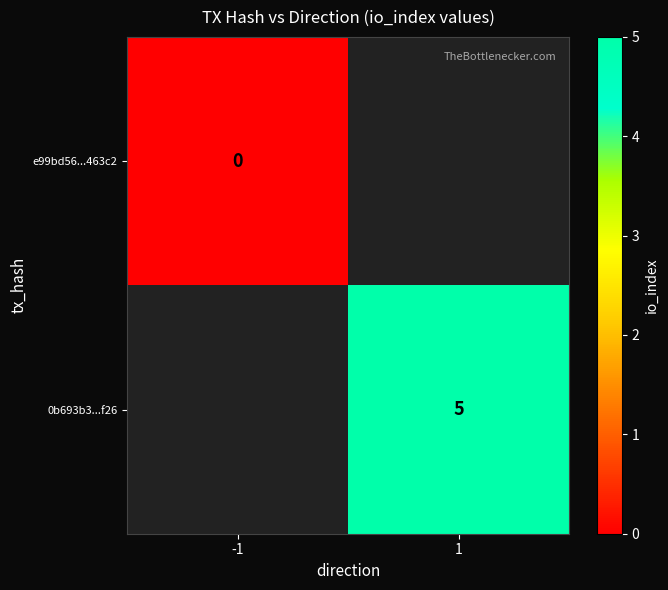

The 0b693b3...f26 series shows 8 at 1. True or false?

False